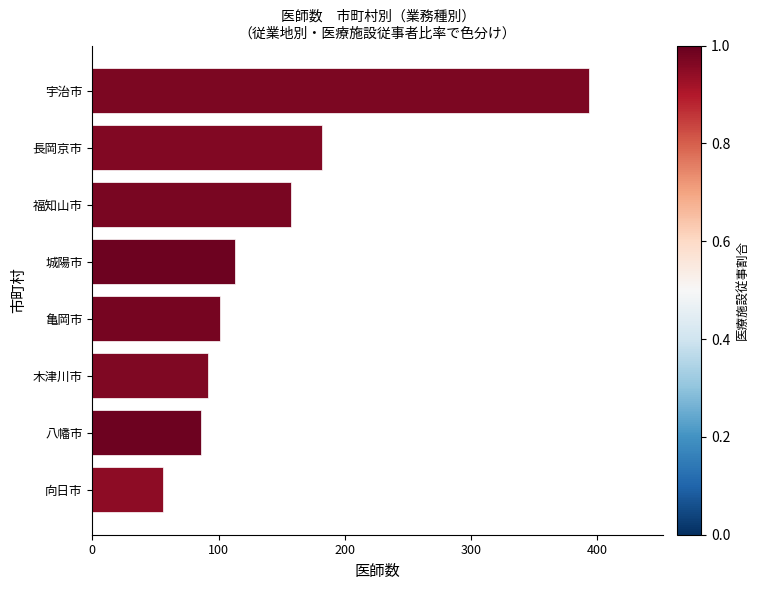

How many bars are there in total?

8